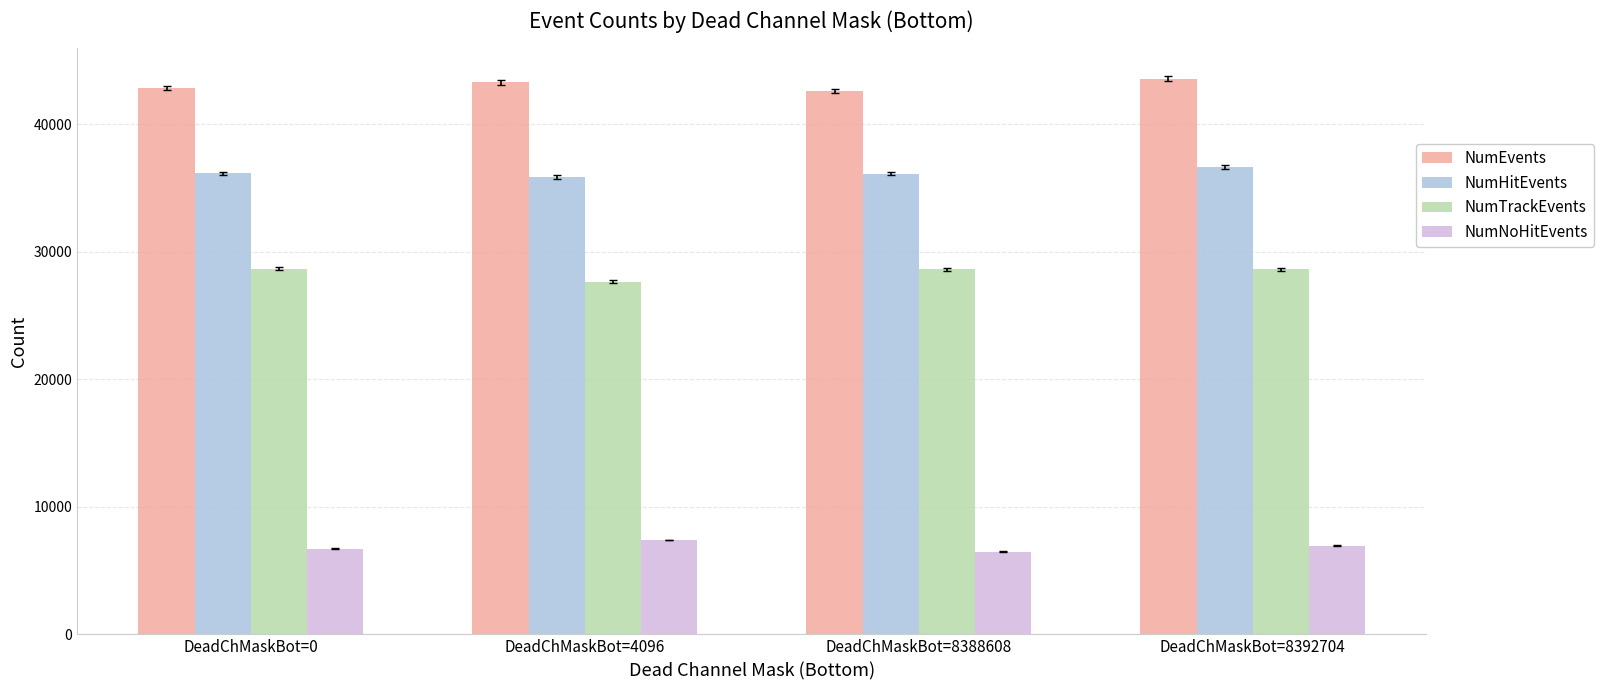

Which series has the largest total across all categories?

NumEvents